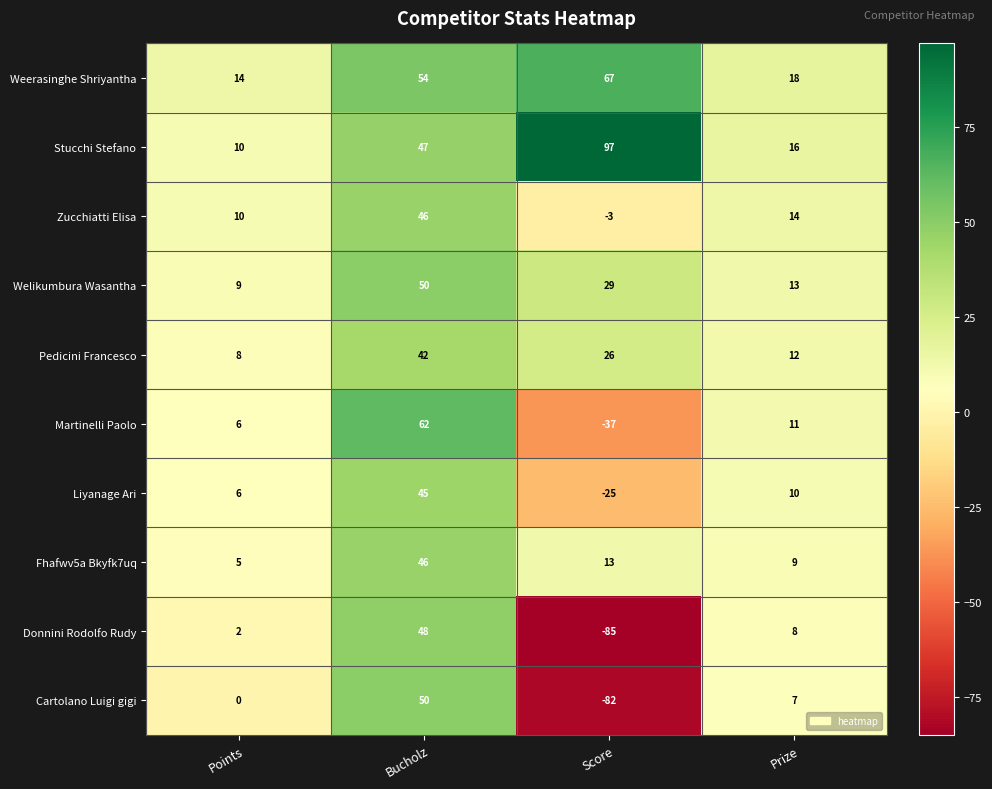

What is the difference between the highest and lowest values at Score?

182